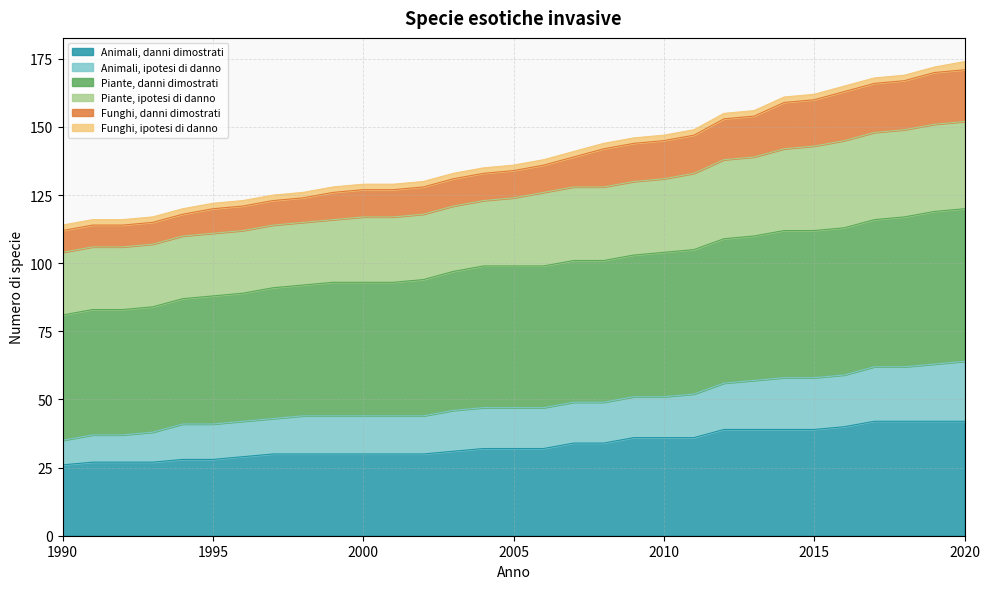

What are all the series names shown in the legend?

Animali, danni dimostrati, Animali, ipotesi di danno, Piante, danni dimostrati, Piante, ipotesi di danno, Funghi, danni dimostrati, Funghi, ipotesi di danno